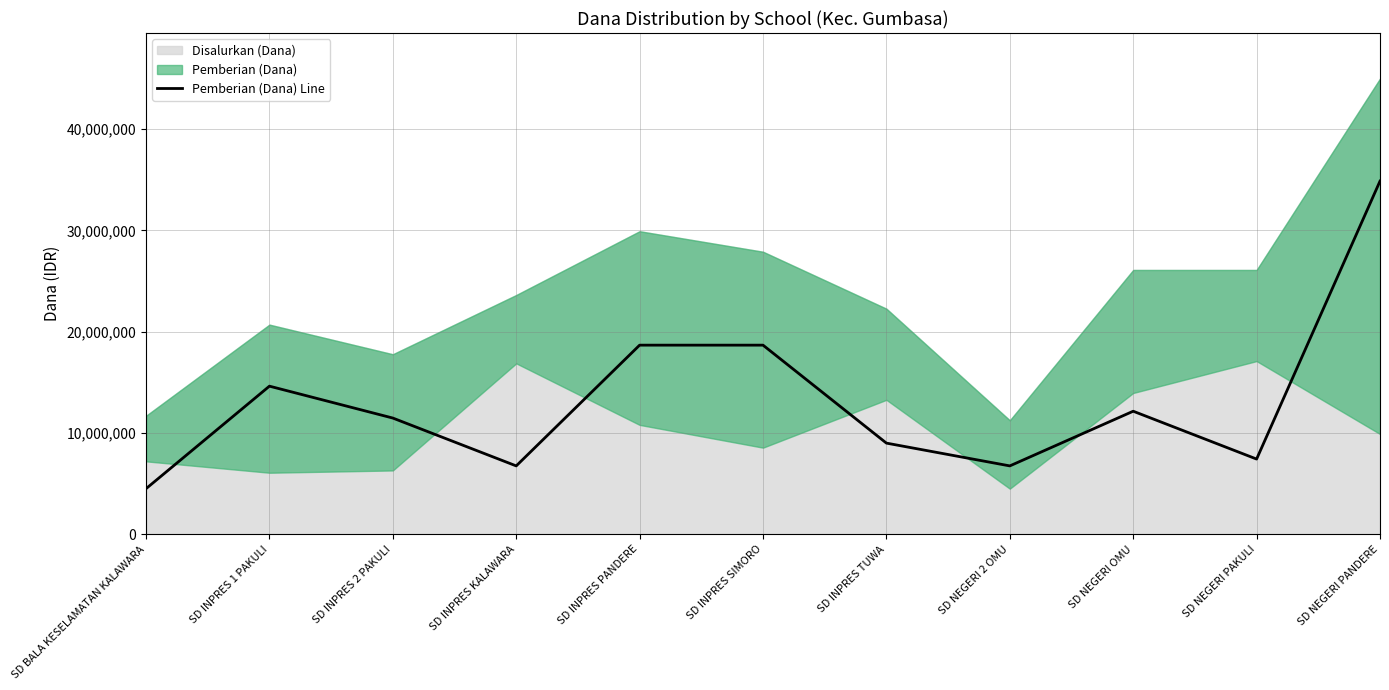

What value does the Pemberian (Dana) Line series have at SD INPRES KALAWARA?

6750000